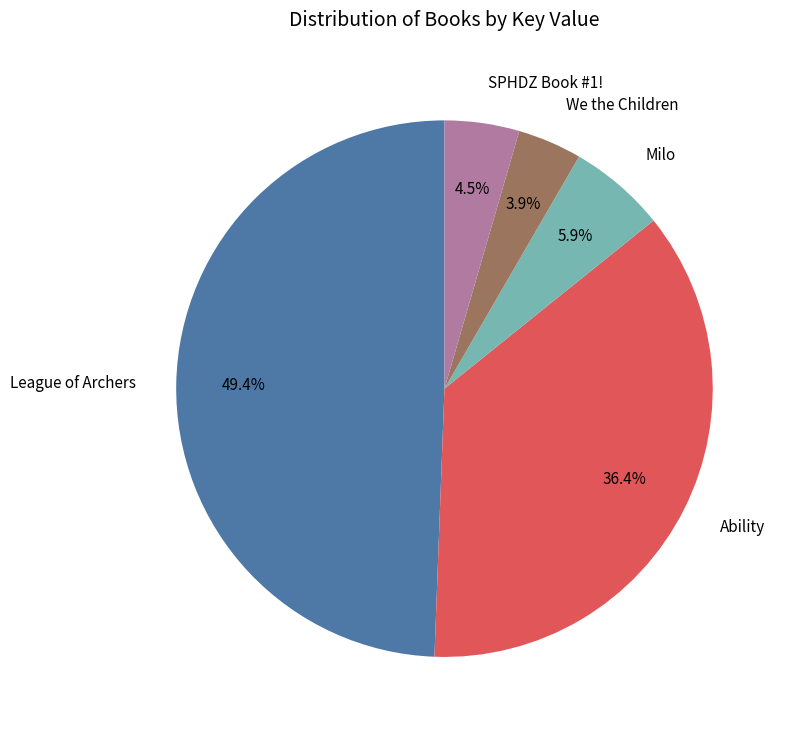

How many segments does this pie chart have?

5